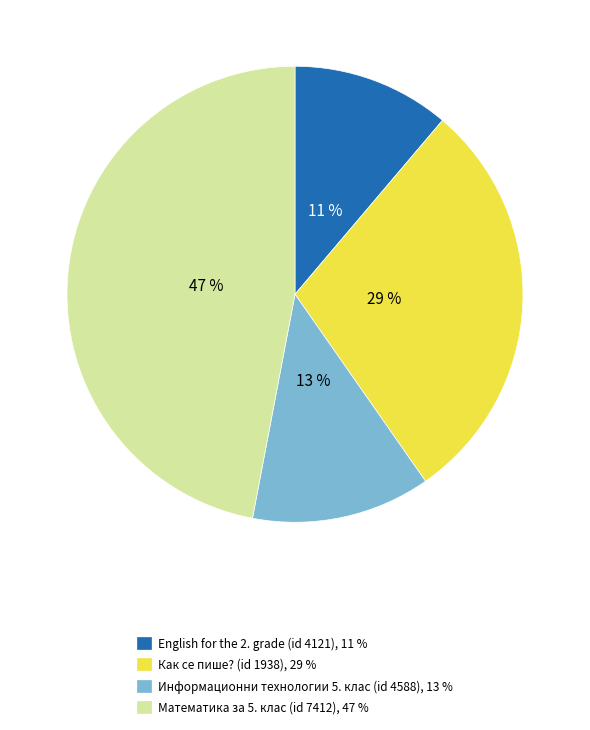

Between Математика за 5. клас (id 7412) and English for the 2. grade (id 4121), which is larger?

Математика за 5. клас (id 7412)